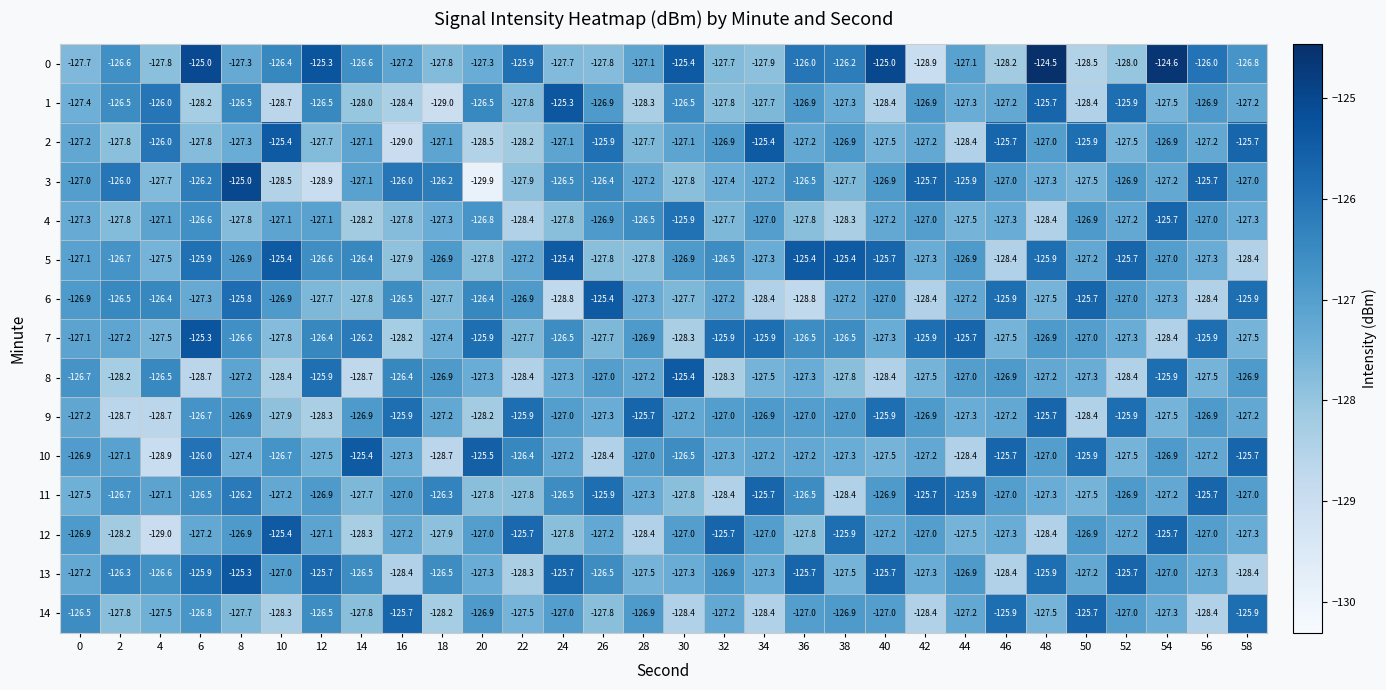

What is the sum of all 11 values?

-3808.3